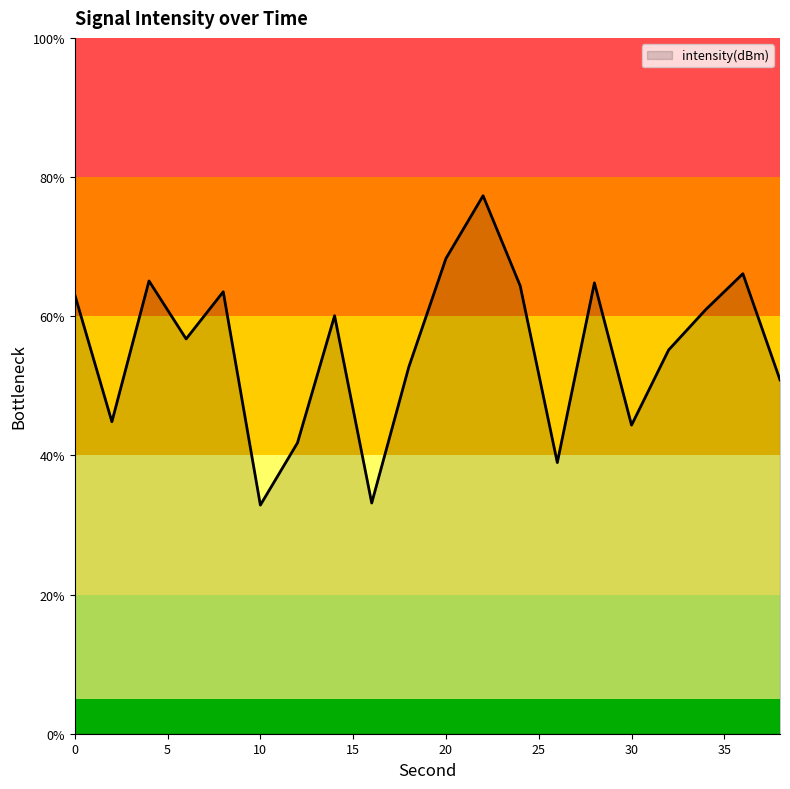

What is the difference between the maximum and minimum values?

44.5